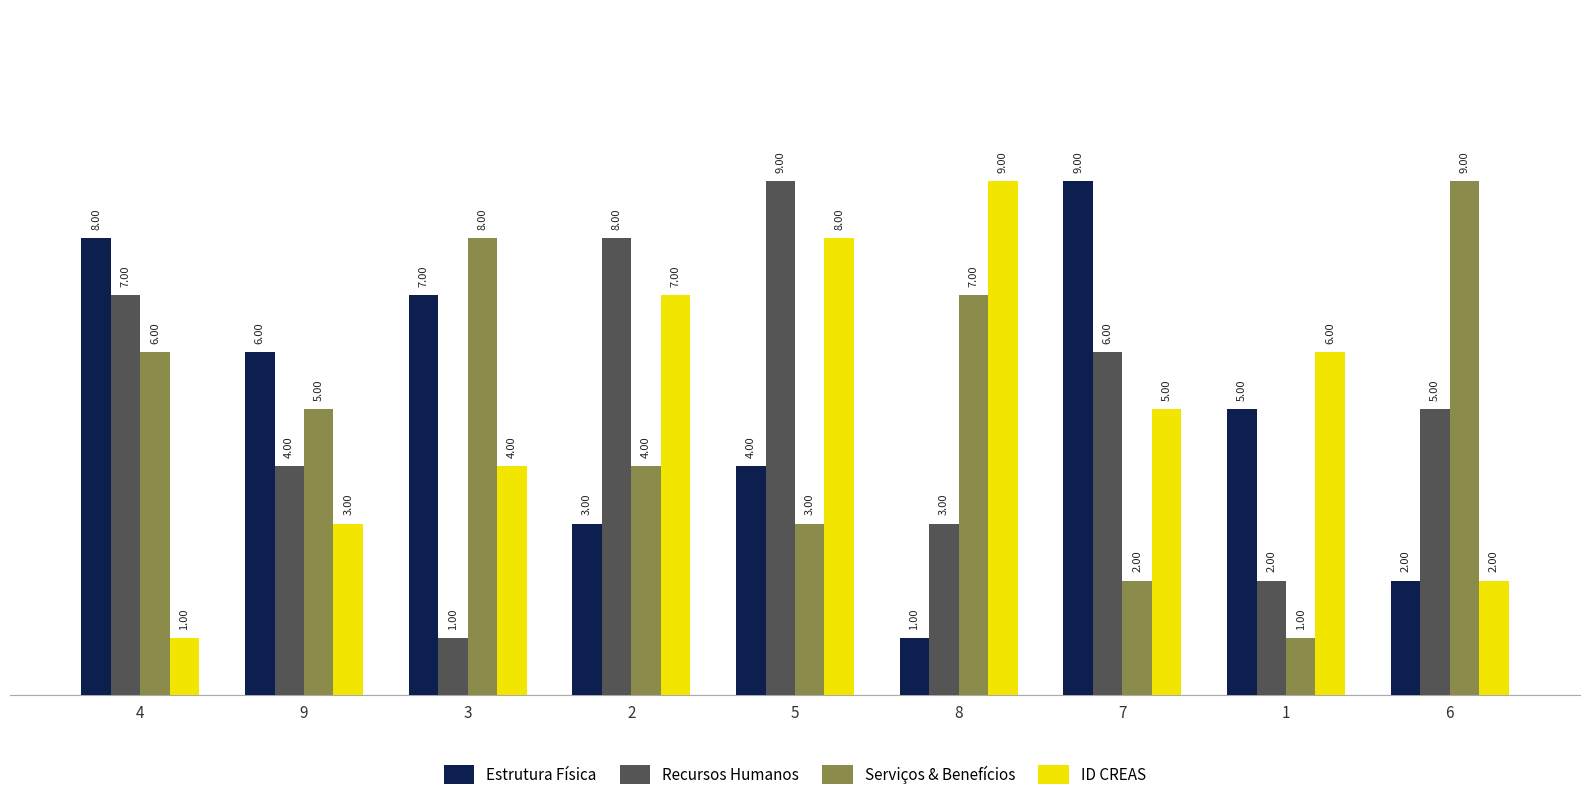

What is the difference between the ID CREAS values at 6 and 9?

1